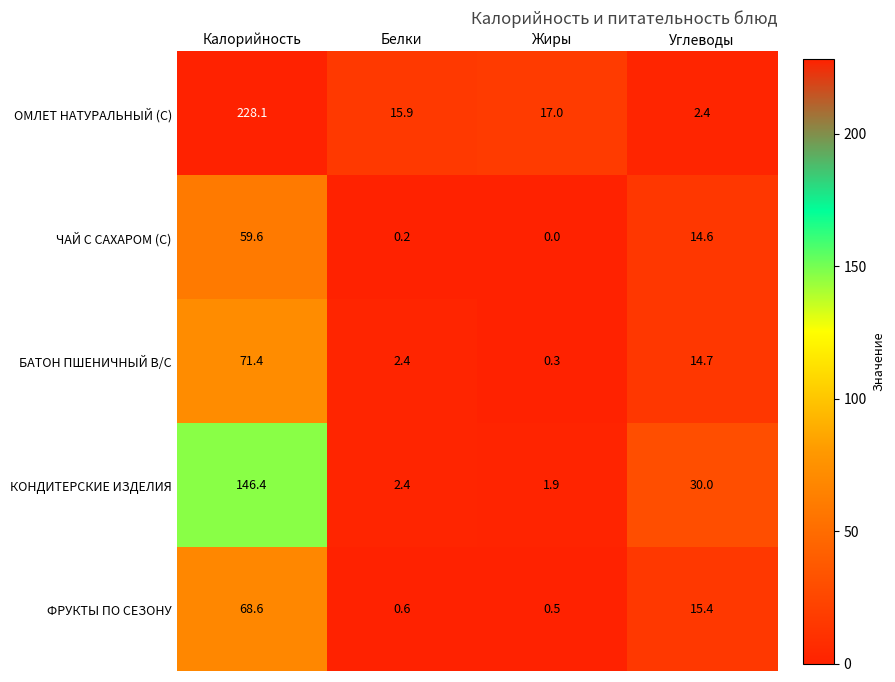

Is the value of ФРУКТЫ ПО СЕЗОНУ at Калорийность greater than the value of КОНДИТЕРСКИЕ ИЗДЕЛИЯ at Калорийность?

No